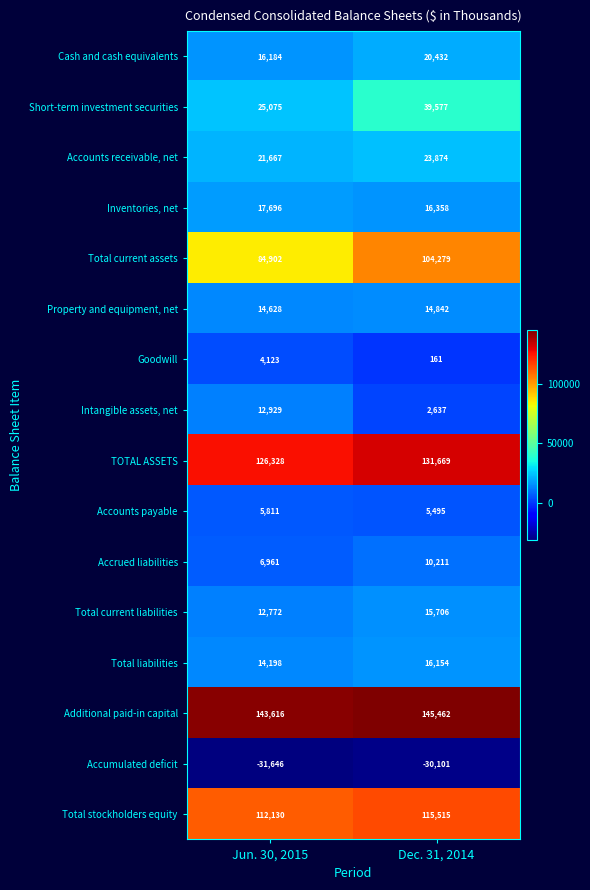

Which series has the widest spread of values?

Total current assets